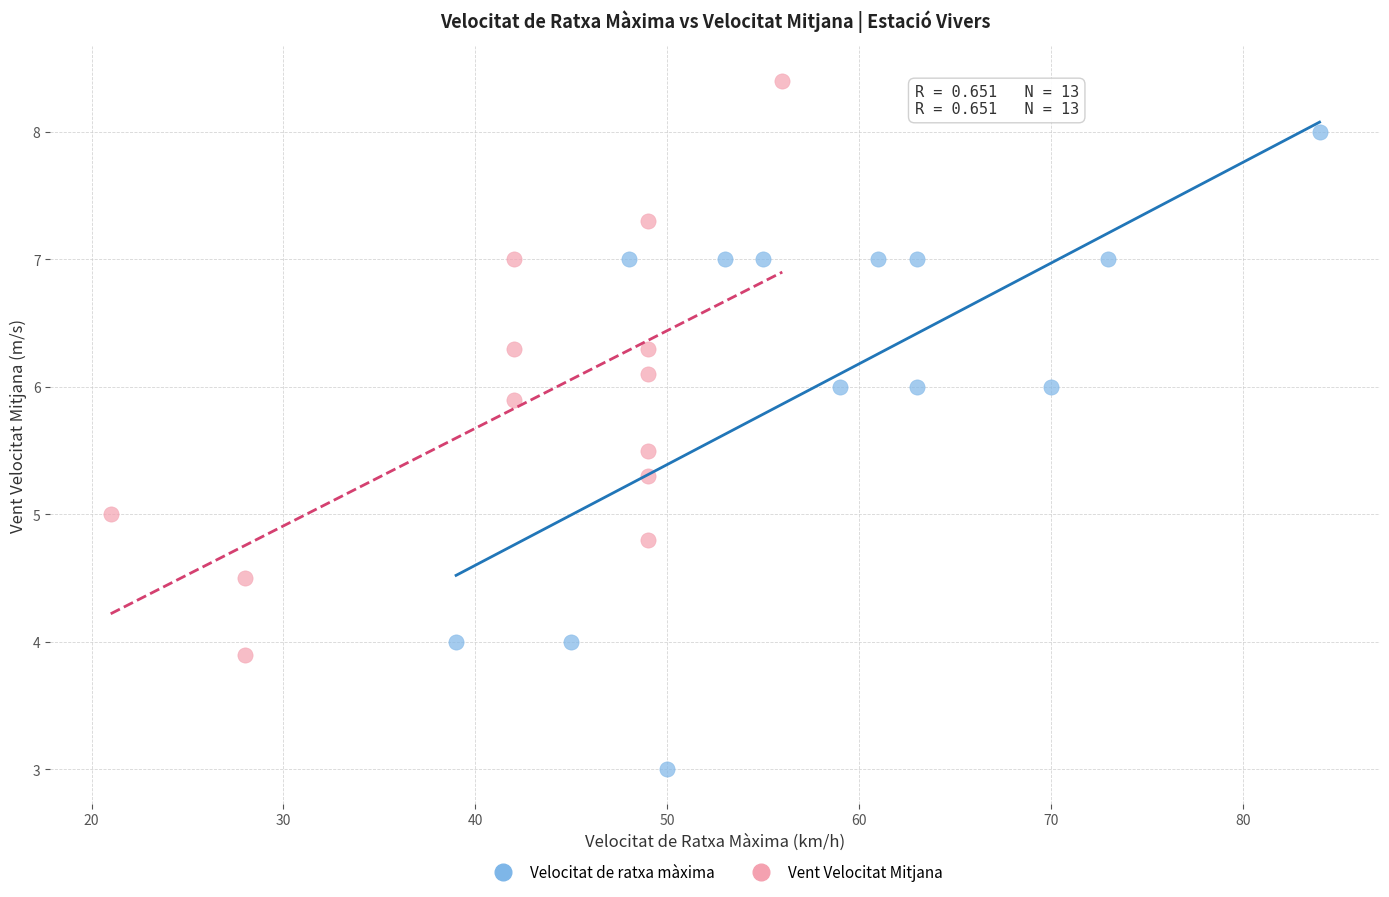

Which series has the widest spread of Y values?

Velocitat de ratxa màxima